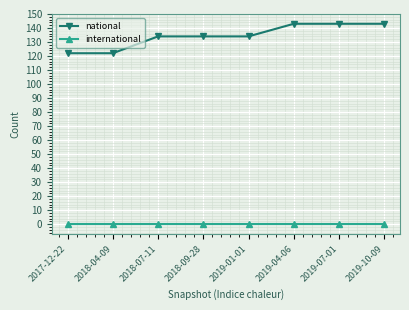

What is the label of the 3rd point from the right?

2019-04-06